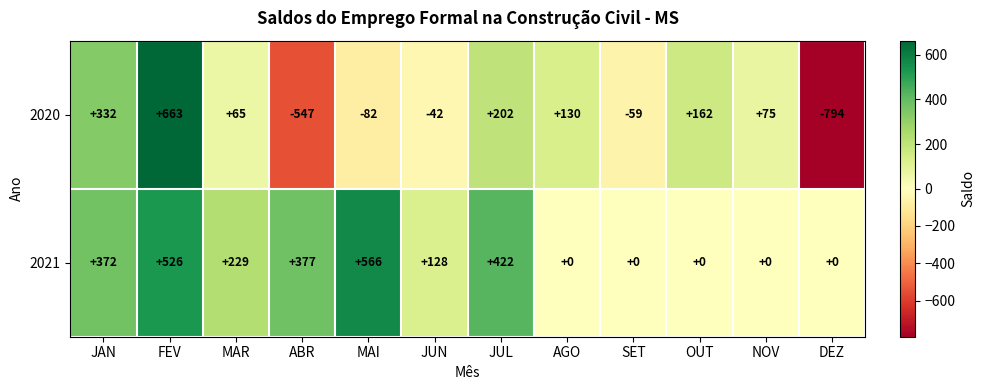

What is the sum of the 2021 values at JUN and ABR?

505